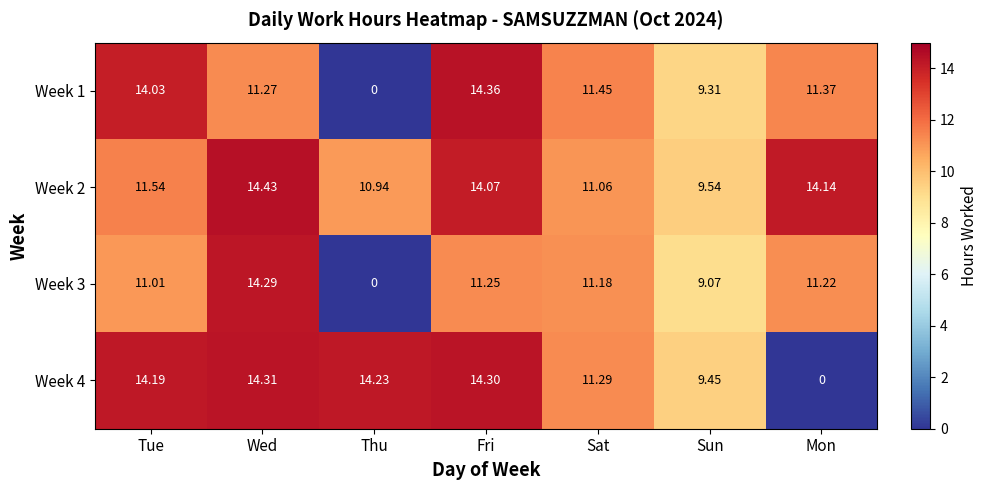

How many data points in Week 3 are less than 11?

2